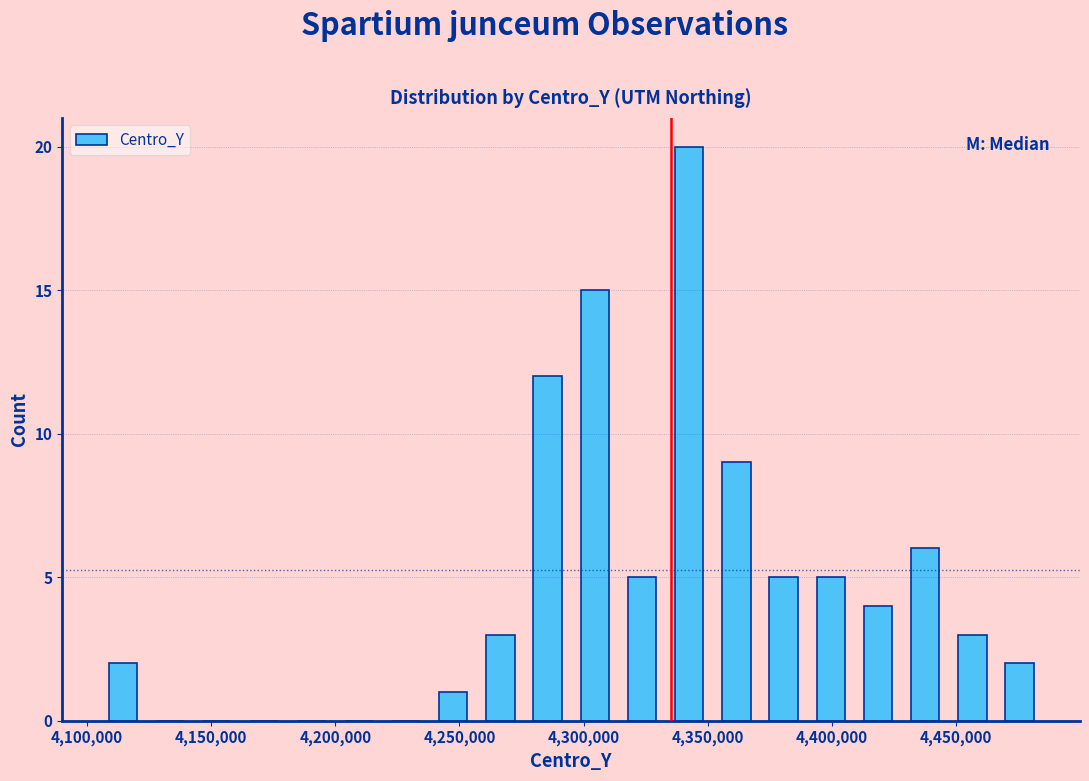

Read against the x-axis, roughly where is the centre of the tallest bar?

4345000